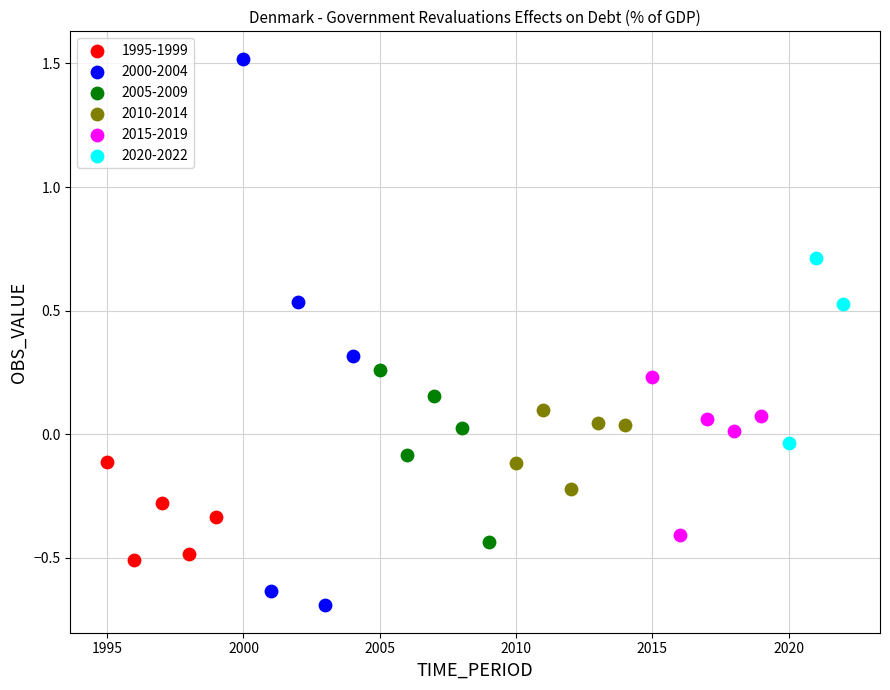

Which series contains the lowest Y value?

2000-2004